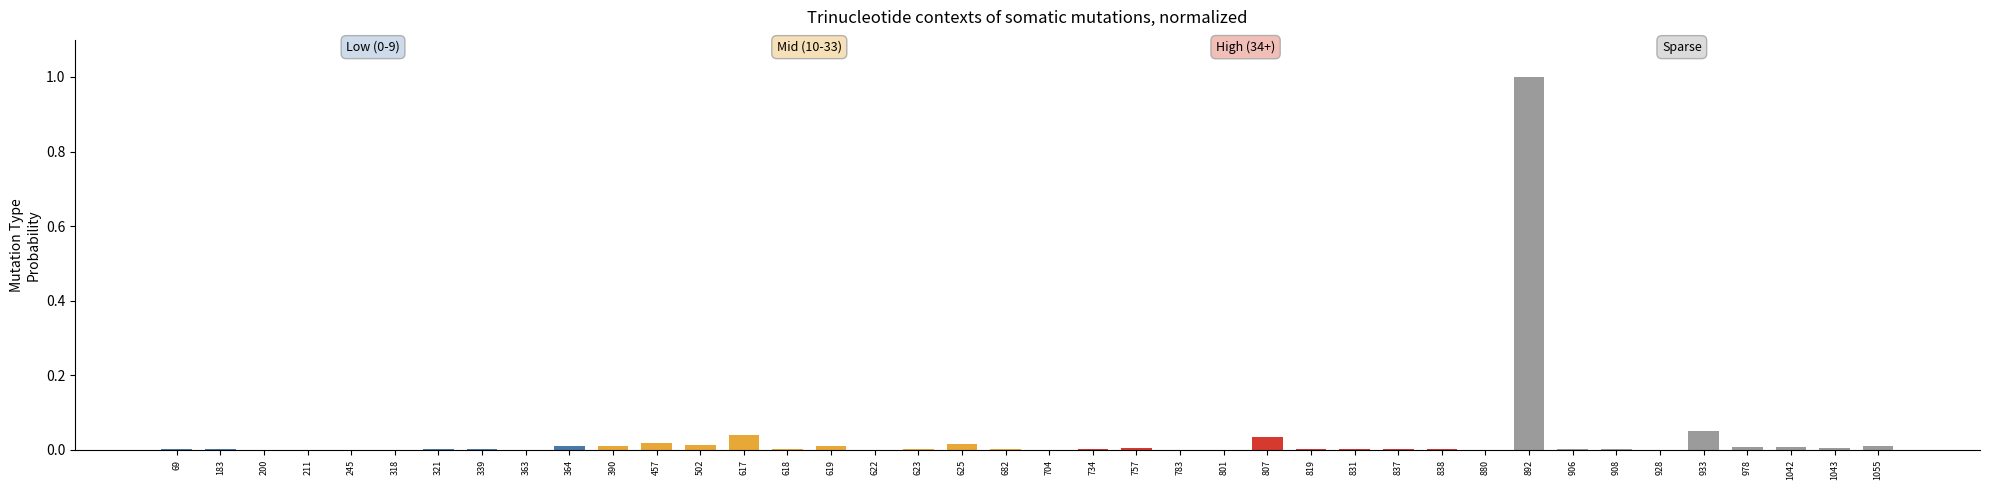

What is the greatest value displayed?

1.0